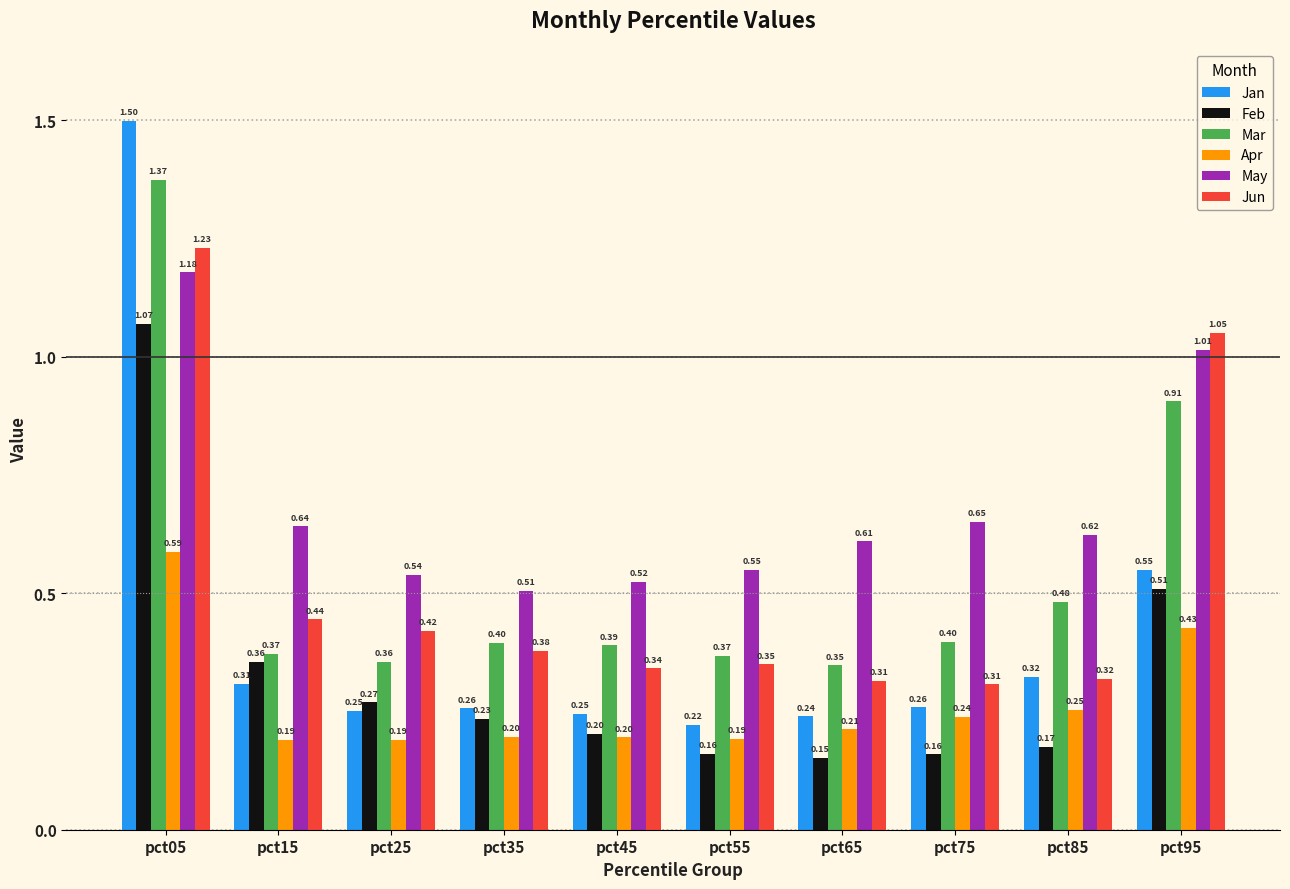

What is the sum of the Apr values at pct55 and pct75?

0.4